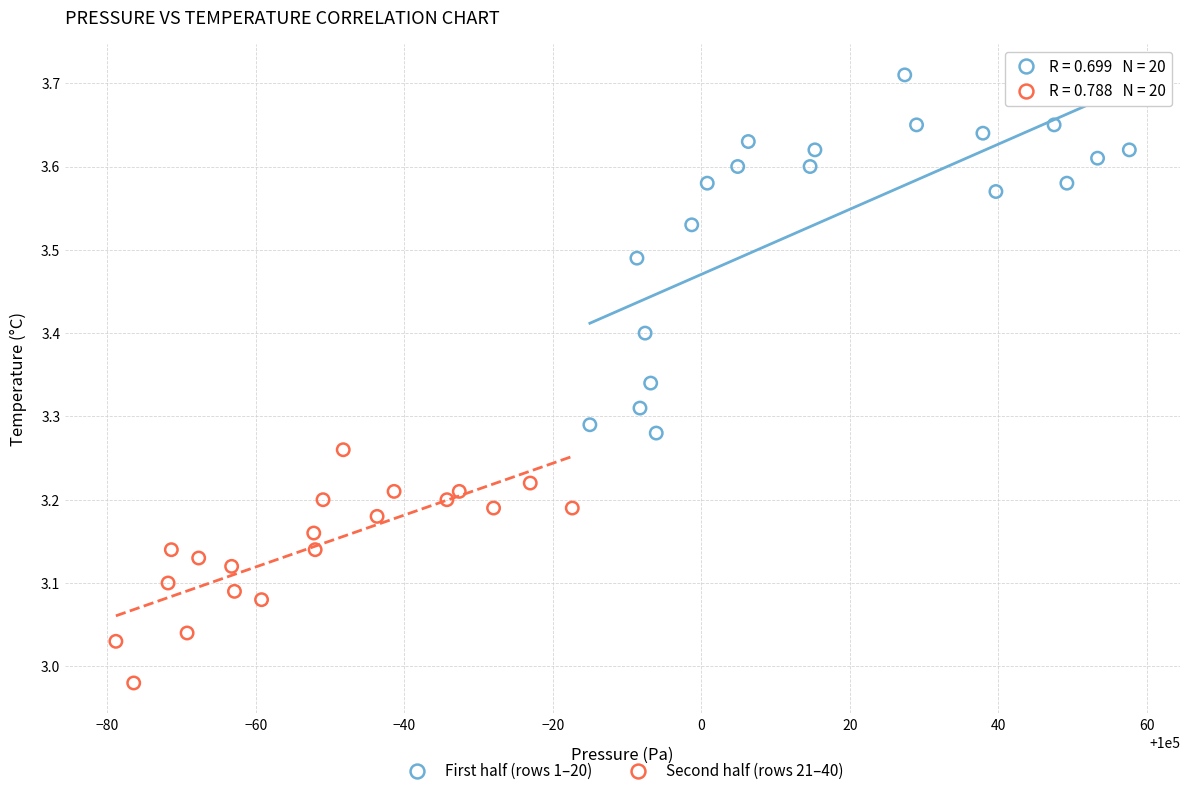

Which series reaches the minimum Y coordinate?

Second half (rows 21–40)